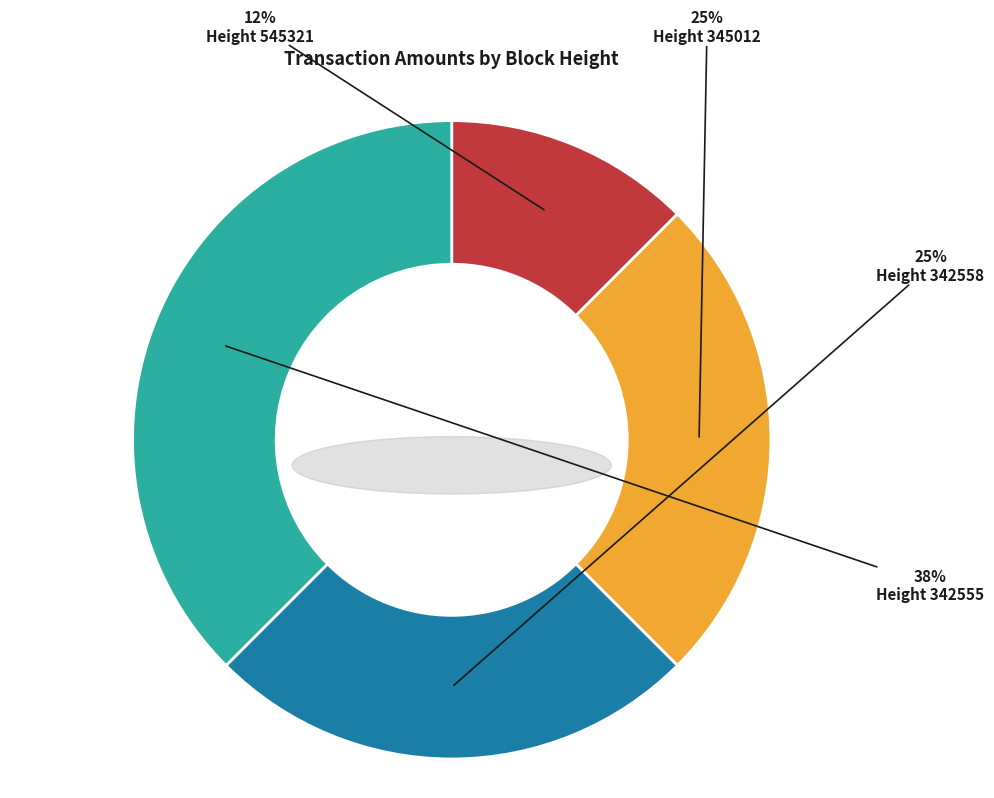

Which category has the biggest portion of the pie?

342555